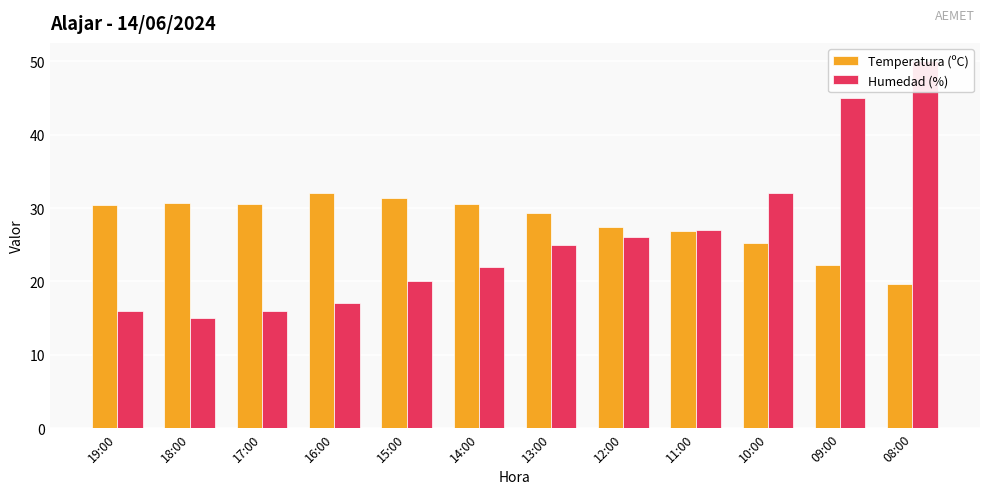

Reading left to right, list all the values displayed in this chart.

Temperatura (ºC): 19:00=30.4	18:00=30.7	17:00=30.6	16:00=32.1	15:00=31.3	14:00=30.6	13:00=29.3	12:00=27.4	11:00=26.9	10:00=25.2	09:00=22.3	08:00=19.6
Humedad (%): 19:00=16.0	18:00=15.0	17:00=16.0	16:00=17.0	15:00=20.0	14:00=22.0	13:00=25.0	12:00=26.0	11:00=27.0	10:00=32.0	09:00=45.0	08:00=50.0